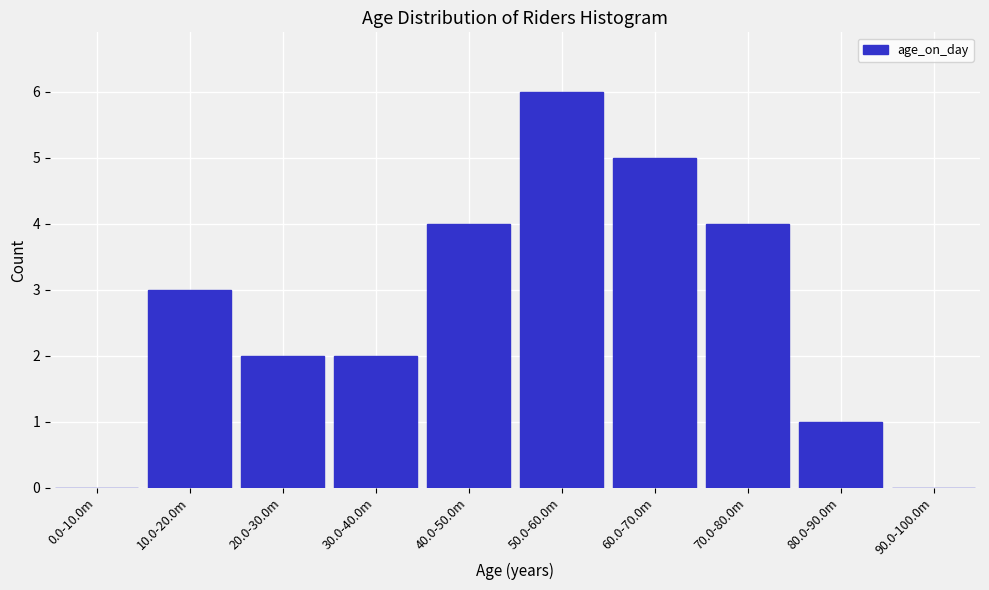

Reading right to left, transcribe all the data shown in this chart.

90.0-100.0m=0	80.0-90.0m=1	70.0-80.0m=4	60.0-70.0m=5	50.0-60.0m=6	40.0-50.0m=4	30.0-40.0m=2	20.0-30.0m=2	10.0-20.0m=3	0.0-10.0m=0